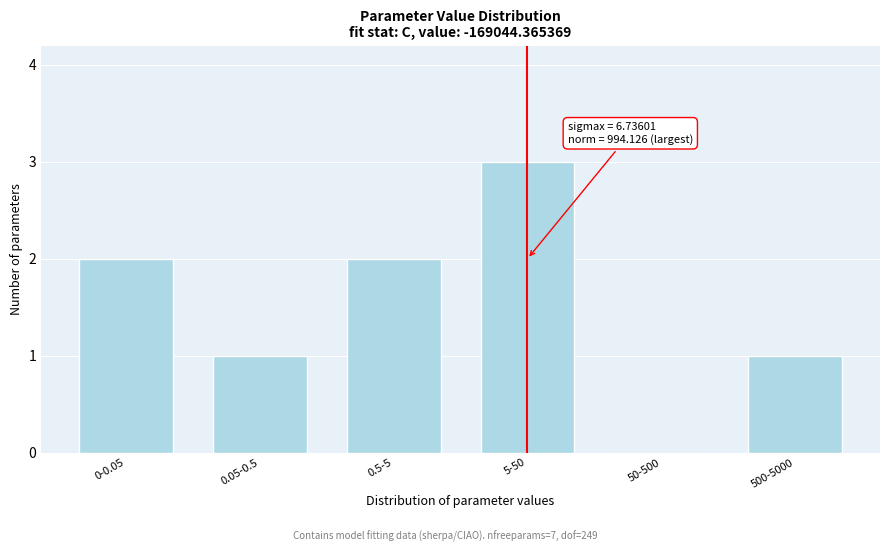

Reading left to right, extract all data points from this chart.

0-0.05=2	0.05-0.5=1	0.5-5=2	5-50=3	50-500=0	500-5000=1